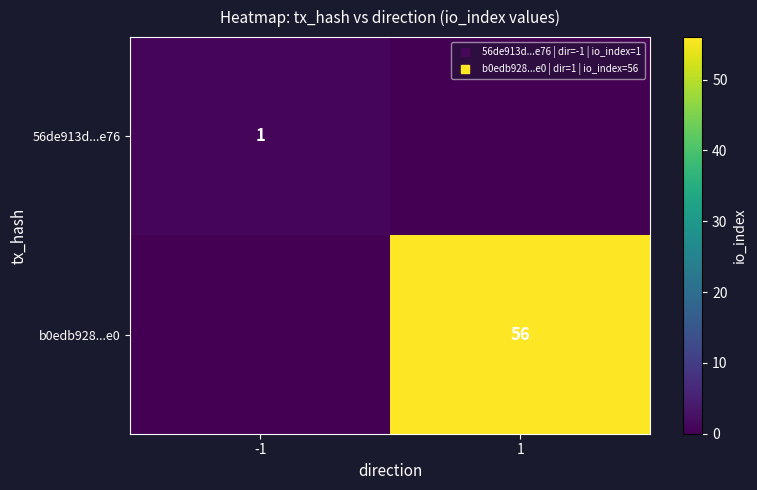

Is the value of 56de913d...e76 at -1 greater than the value of b0edb928...e0 at 1?

No